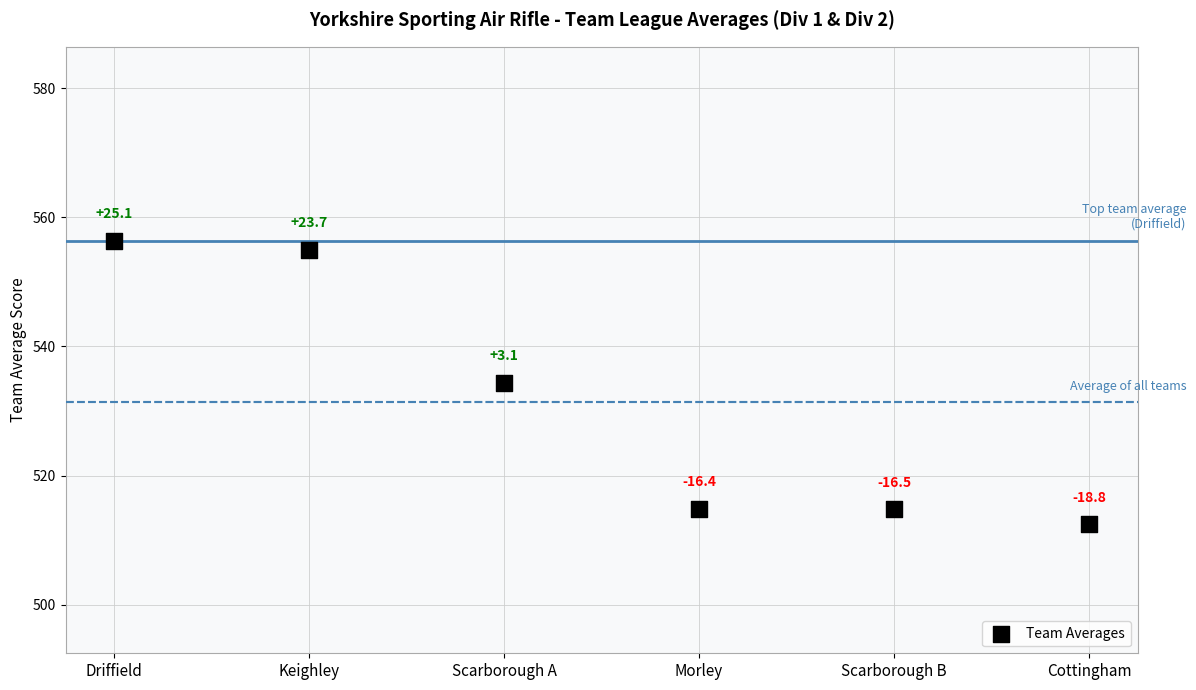

What is the range of Y values (max minus min)?

43.9